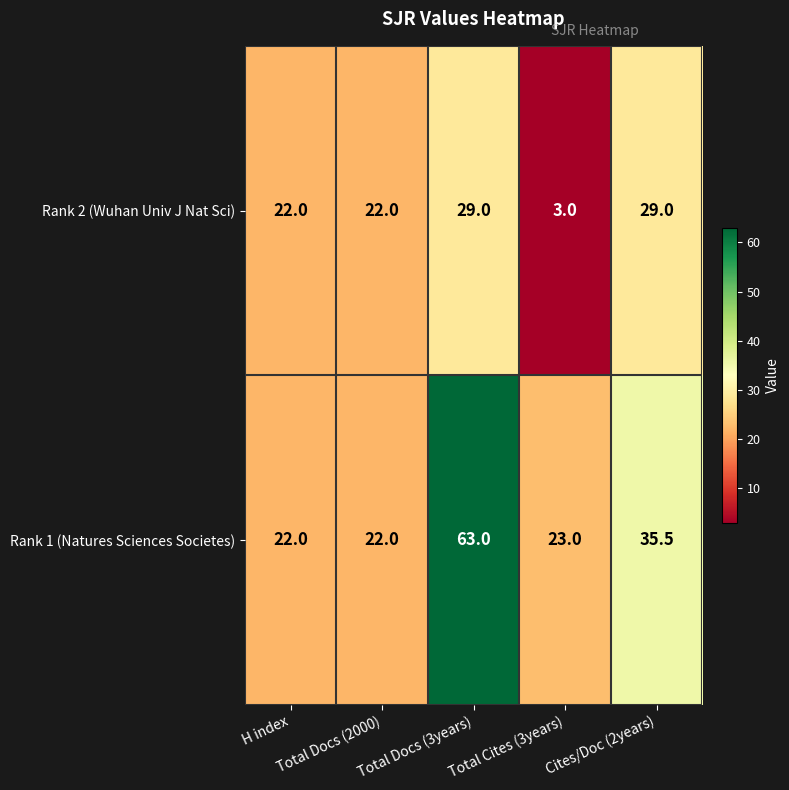

Which series has the largest total across all categories?

Rank 1 (Natures Sciences Societes)